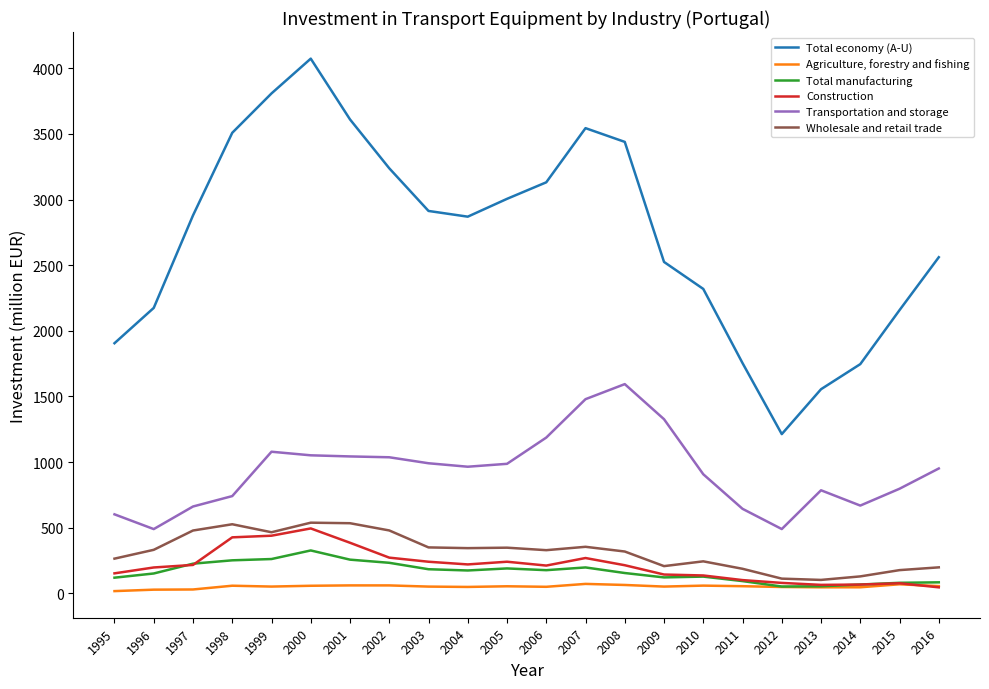

What is the sum of the Wholesale and retail trade values at 2001 and 2015?

711.0